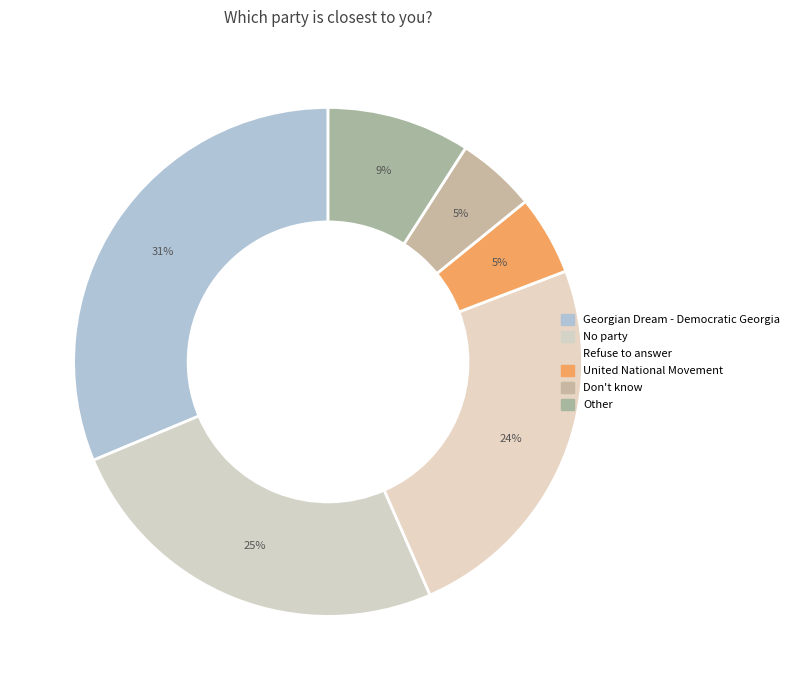

Is it true that Other is 1% of the pie?

False